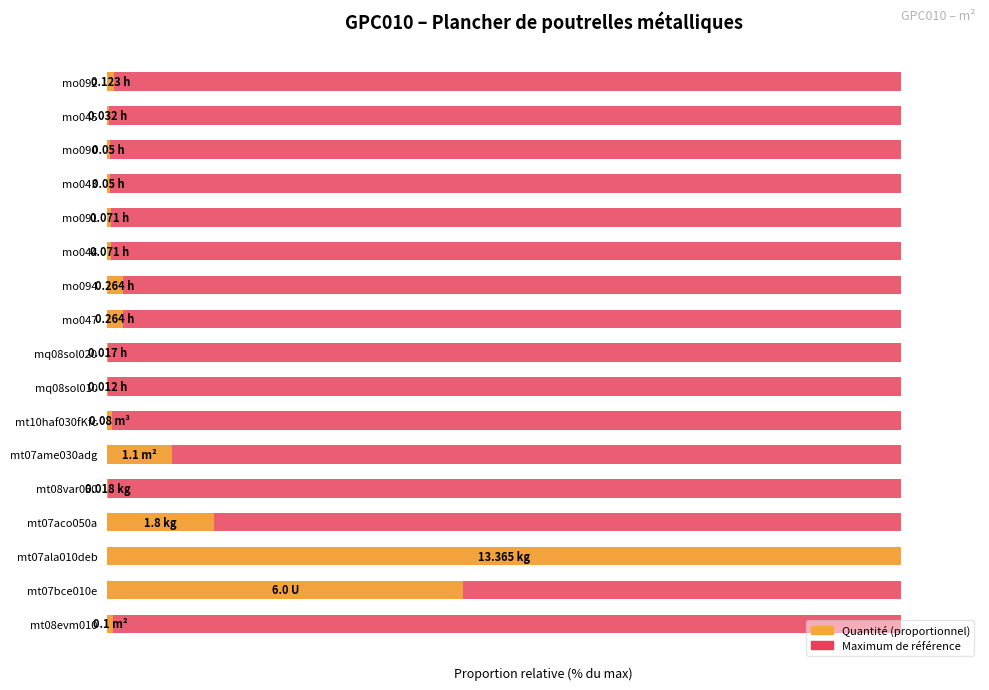

How many data points does each series have?

17